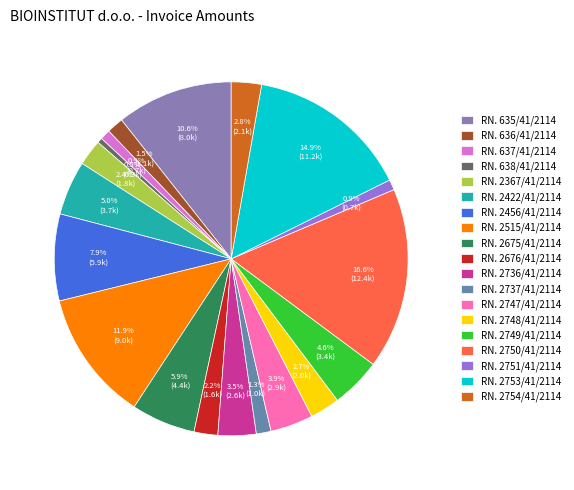

Between RN. 636/41/2114 and RN. 2456/41/2114, which is larger?

RN. 2456/41/2114